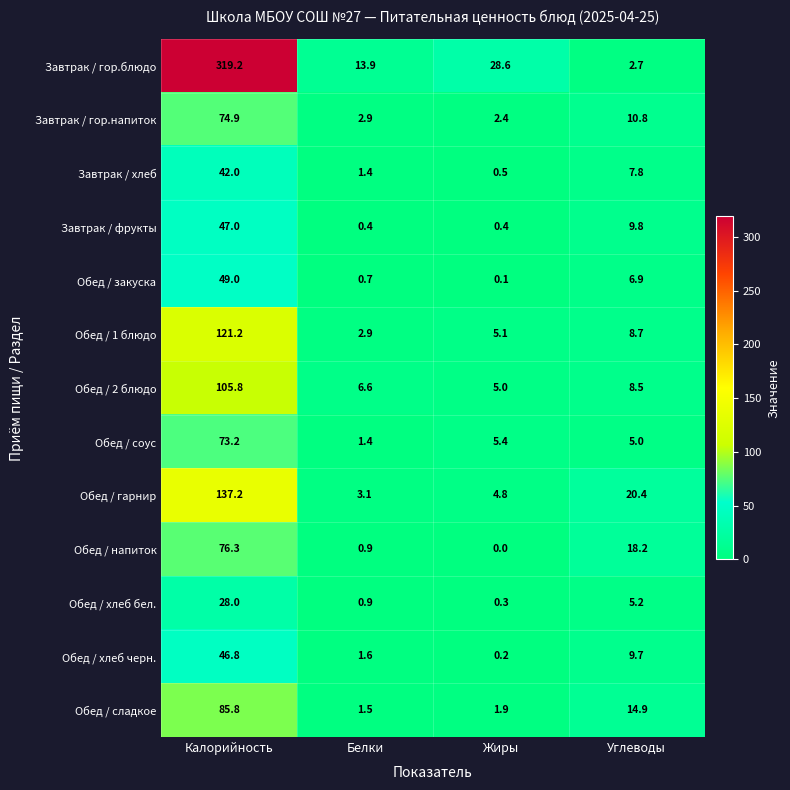

Is it true that Обед / закуска equals 6.9 at Углеводы?

True